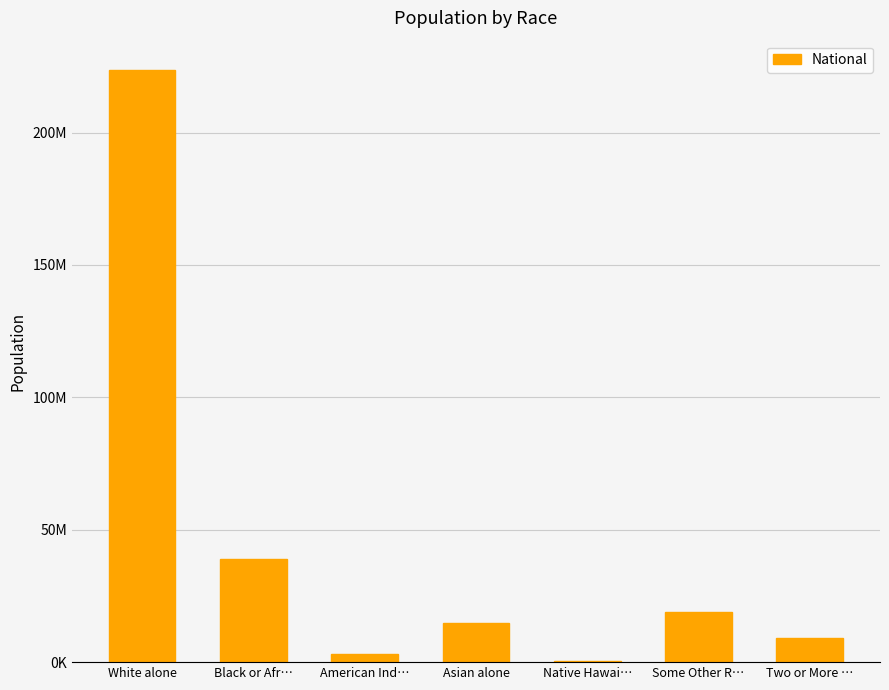

Reading right to left, transcribe all the data shown in this chart.

Two or More …=9009073	Some Other R…=19107368	Native Hawai…=540013	Asian alone=14674252	American Ind…=2932248	Black or Afr…=38929319	White alone=223553265